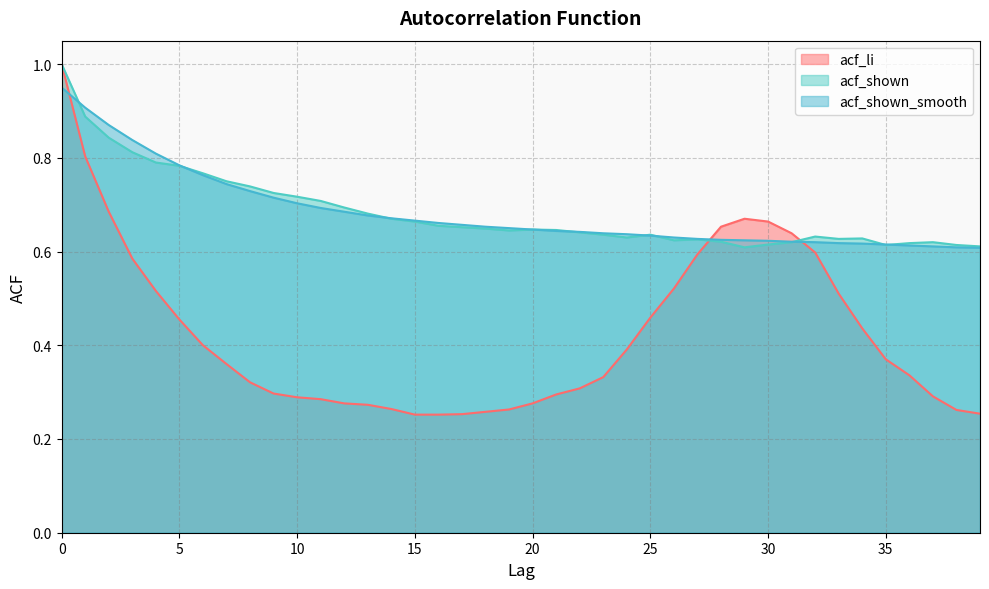

What are all the series names shown in the legend?

acf_li, acf_shown, acf_shown_smooth